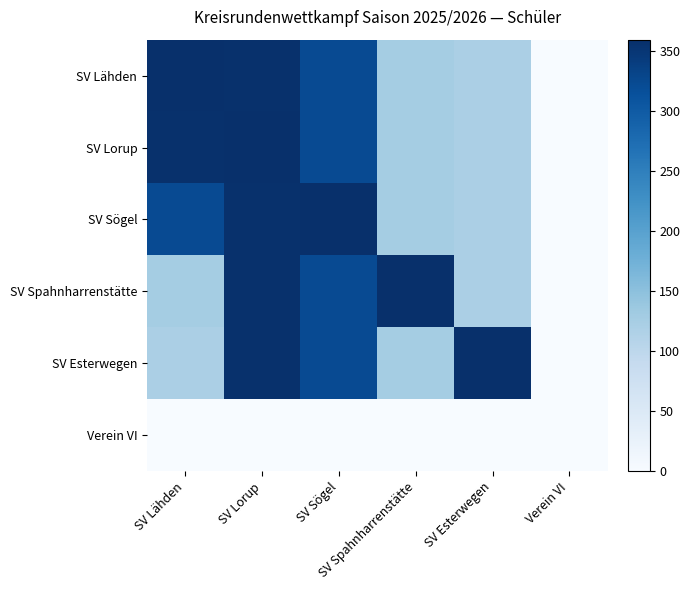

Rank the series by their maximum value, from lowest to highest.

Verein VI, SV Lähden, SV Lorup, SV Sögel, SV Spahnharrenstätte, SV Esterwegen